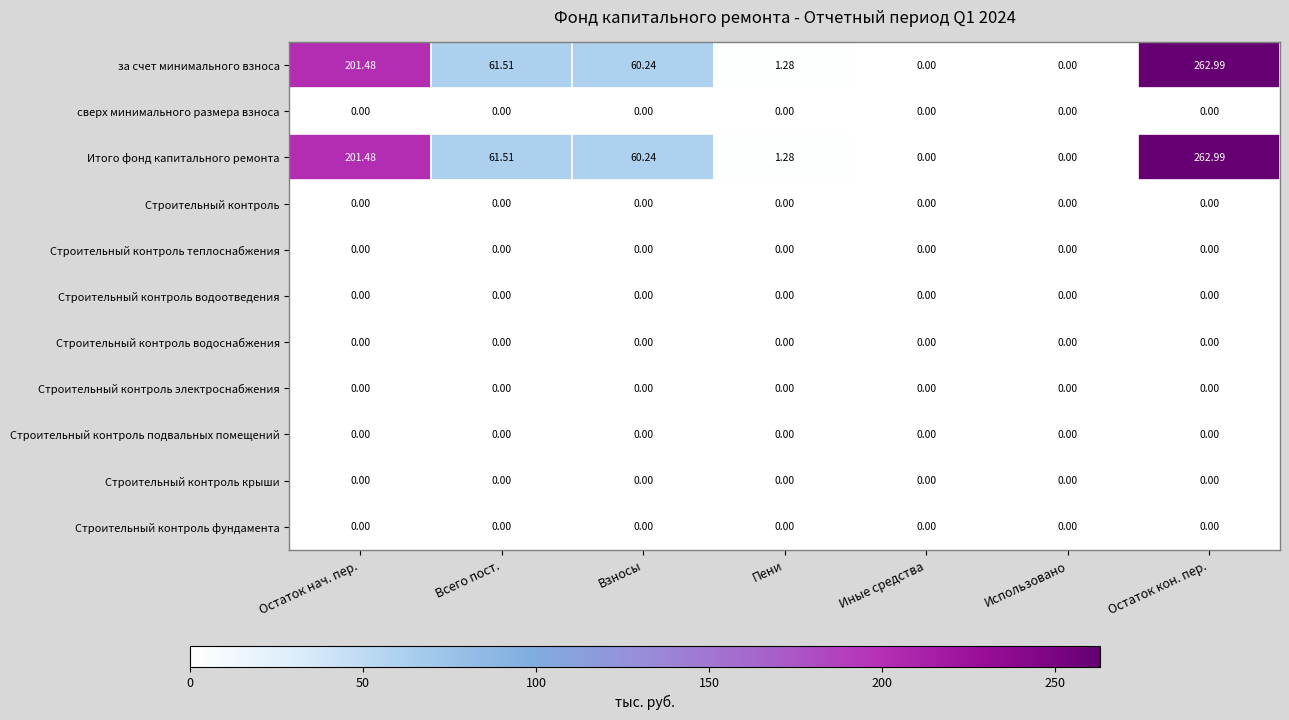

What is the total value across all series at Пени?

2.6